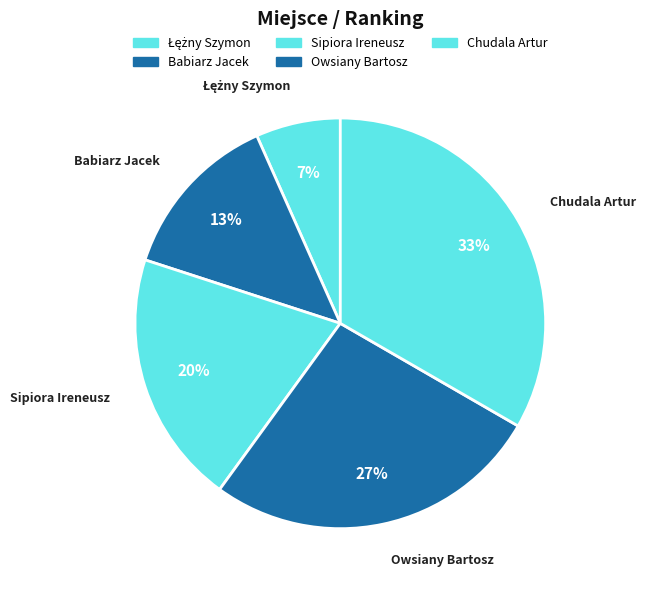

Is there a majority slice in this chart?

No